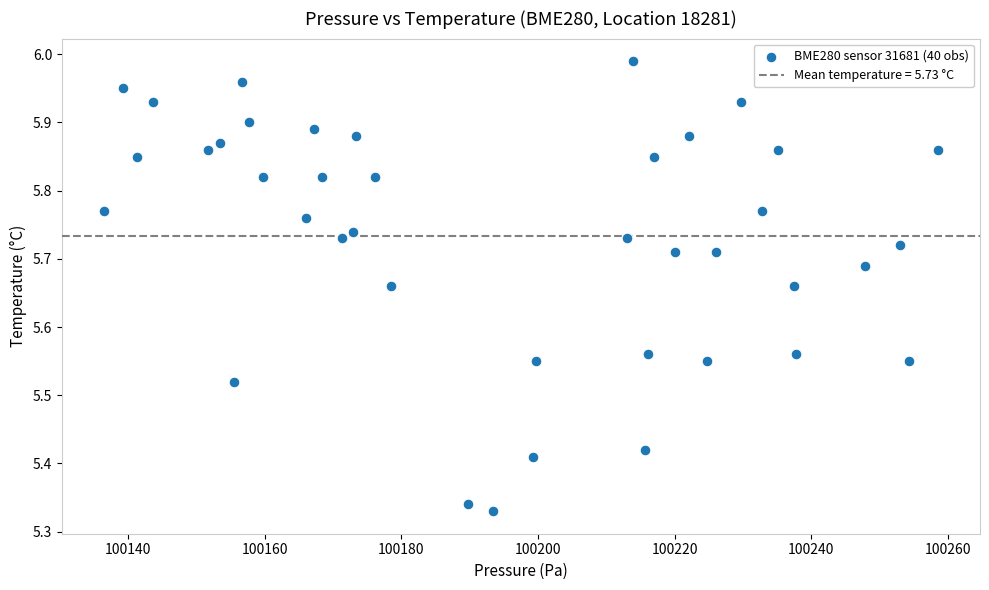

What is the range of Y values (max minus min)?

0.7